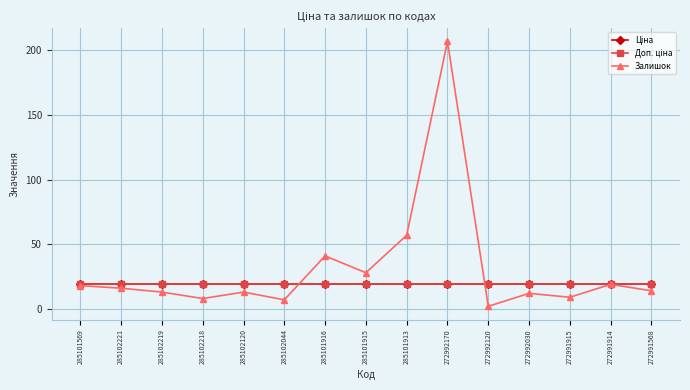

What is the label of the 4th point from the right?

272992030